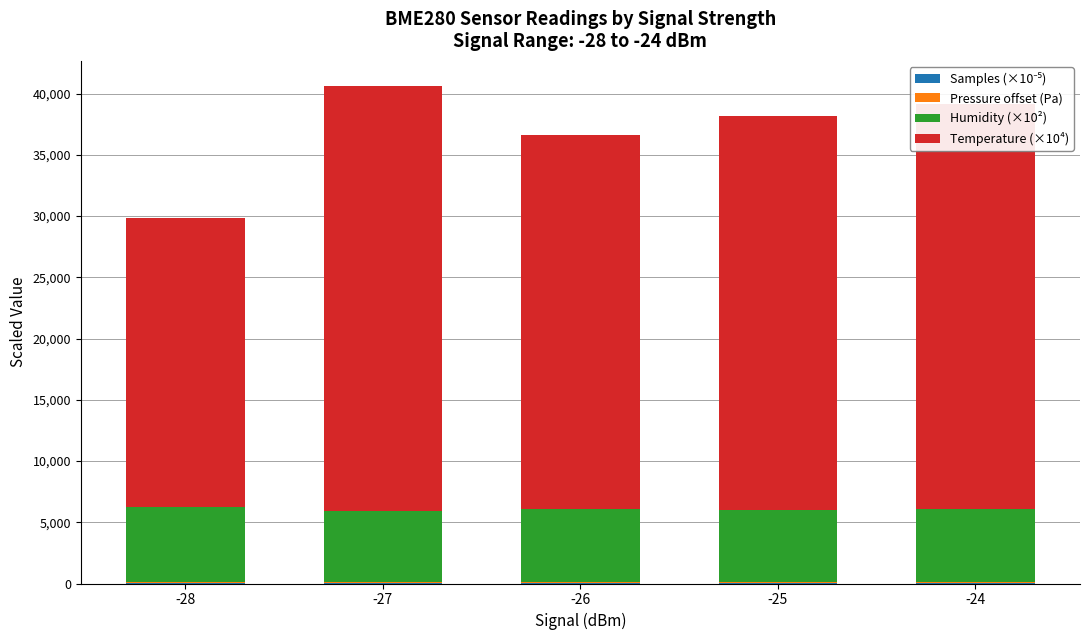

What is the sum of the Samples (×10⁻⁵) values at -27 and -28?

97.5